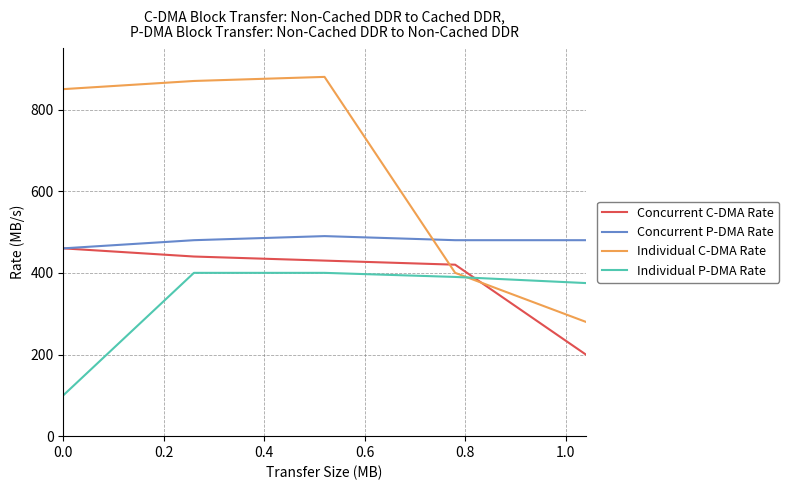

What are all the series names shown in the legend?

Concurrent C-DMA Rate, Concurrent P-DMA Rate, Individual C-DMA Rate, Individual P-DMA Rate